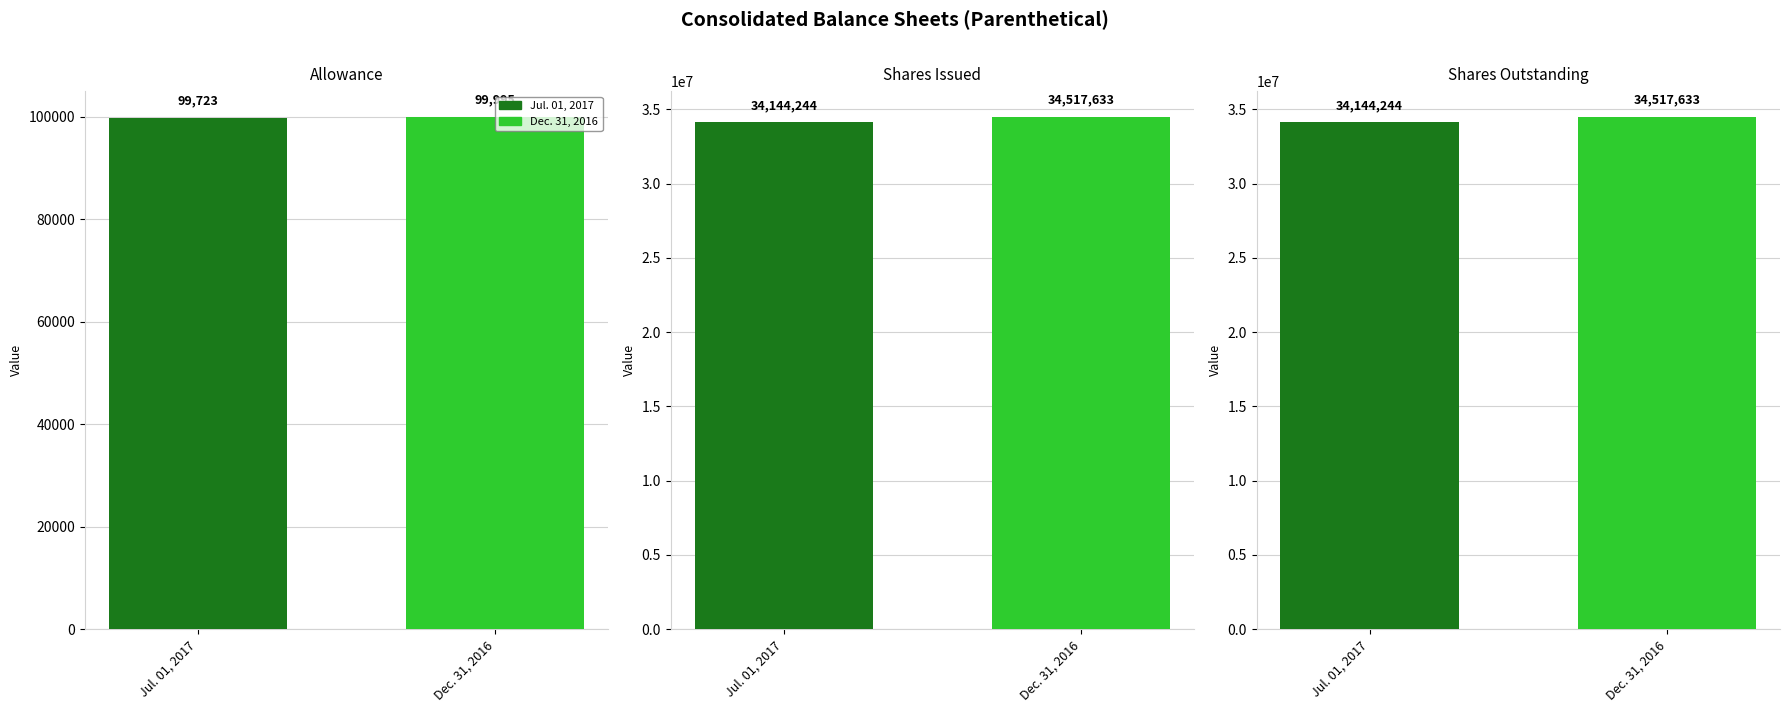

The Dec. 31, 2016 series shows 18007409 at Common stock,
shares issued. True or false?

False